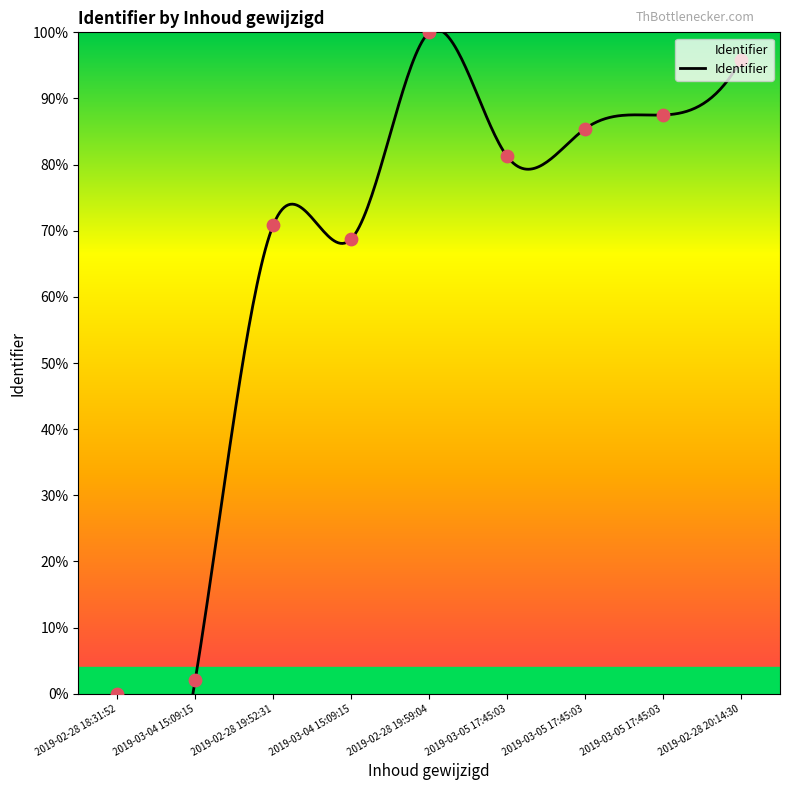

What is the change in value from 2019-03-04 15:09:15 to 2019-03-05 17:45:03?

+83.3